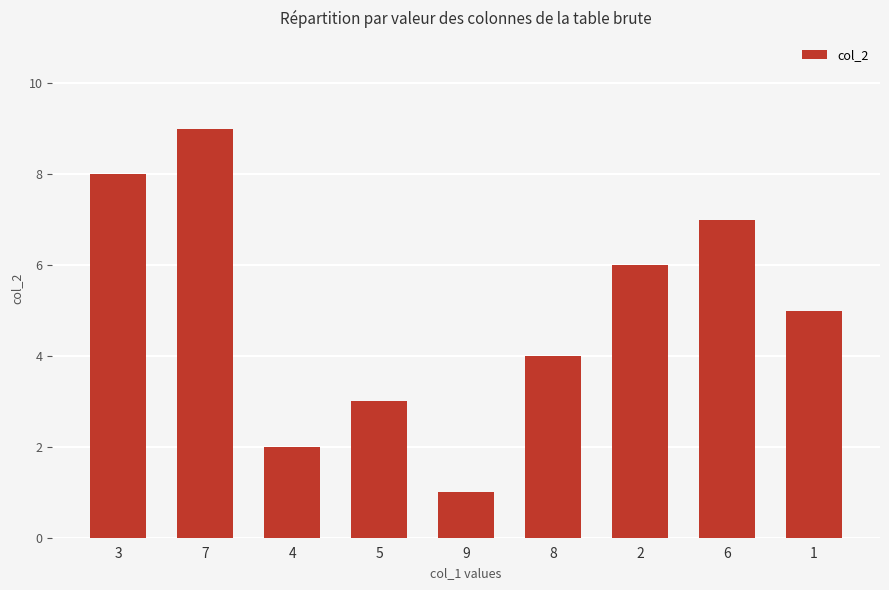

How many data points does each series have?

9